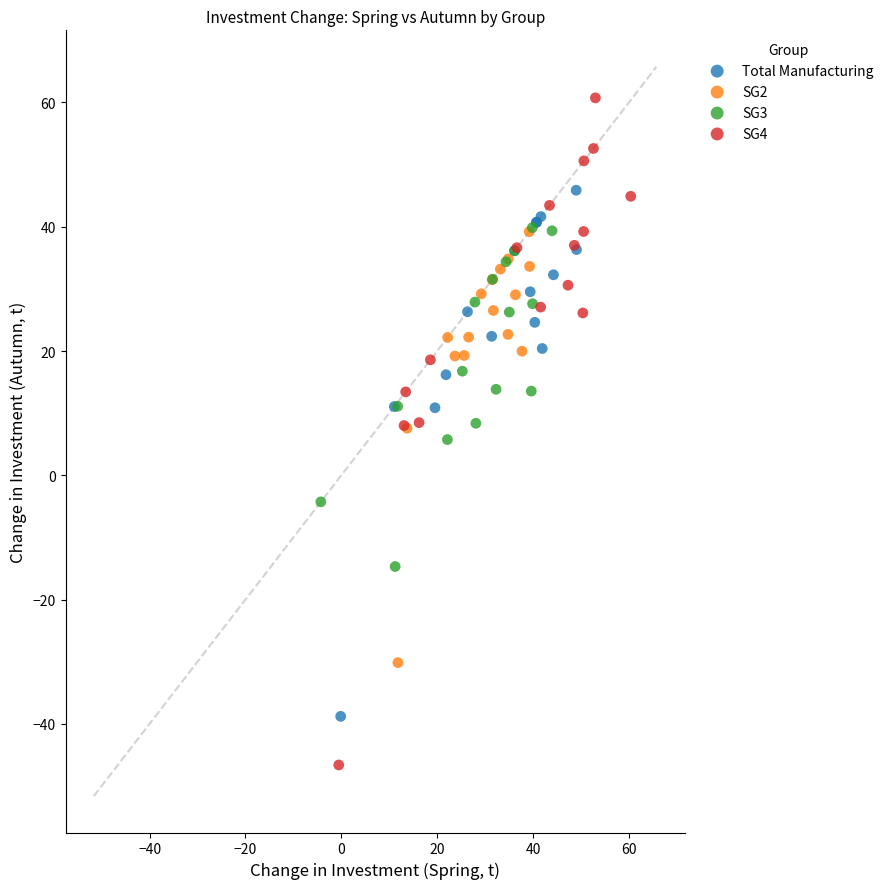

Which series contains the highest Y value?

SG4